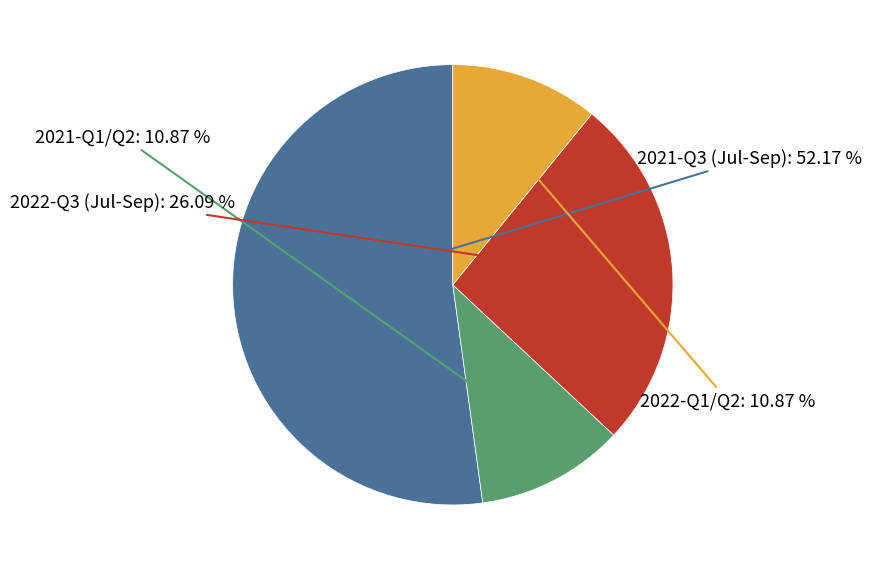

To the nearest percent, what is the difference between the largest and smallest slice percentages?

41%